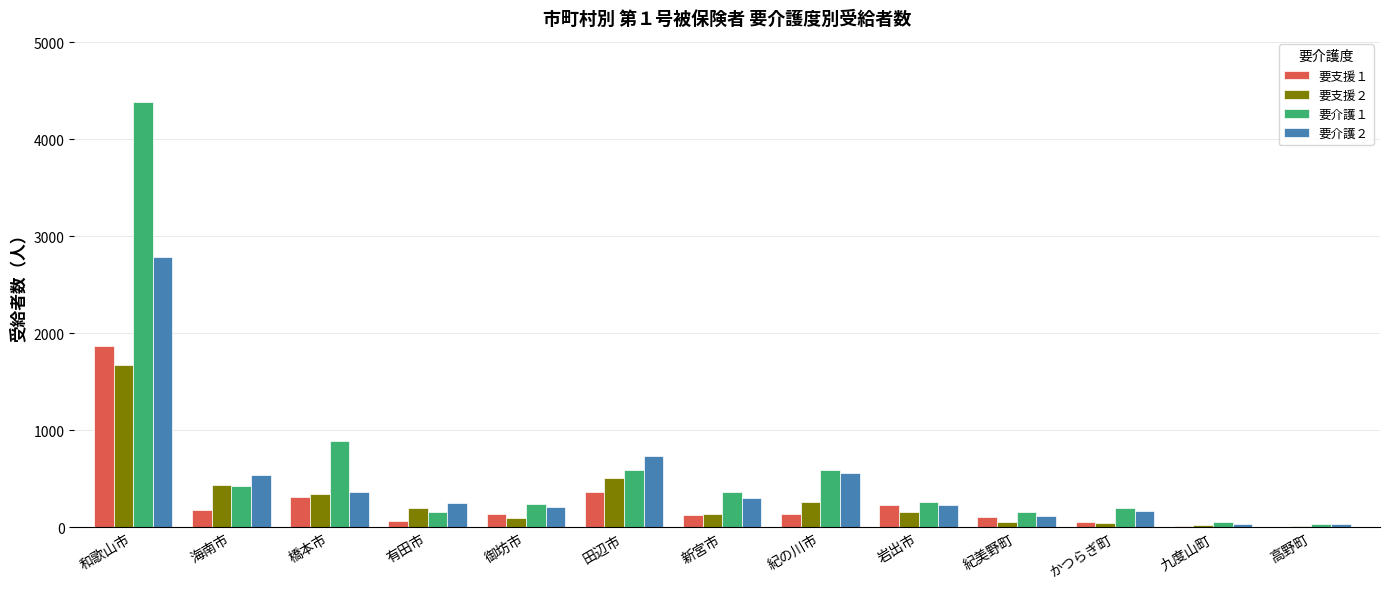

The 要介護２ series shows 207 at 御坊市. True or false?

True